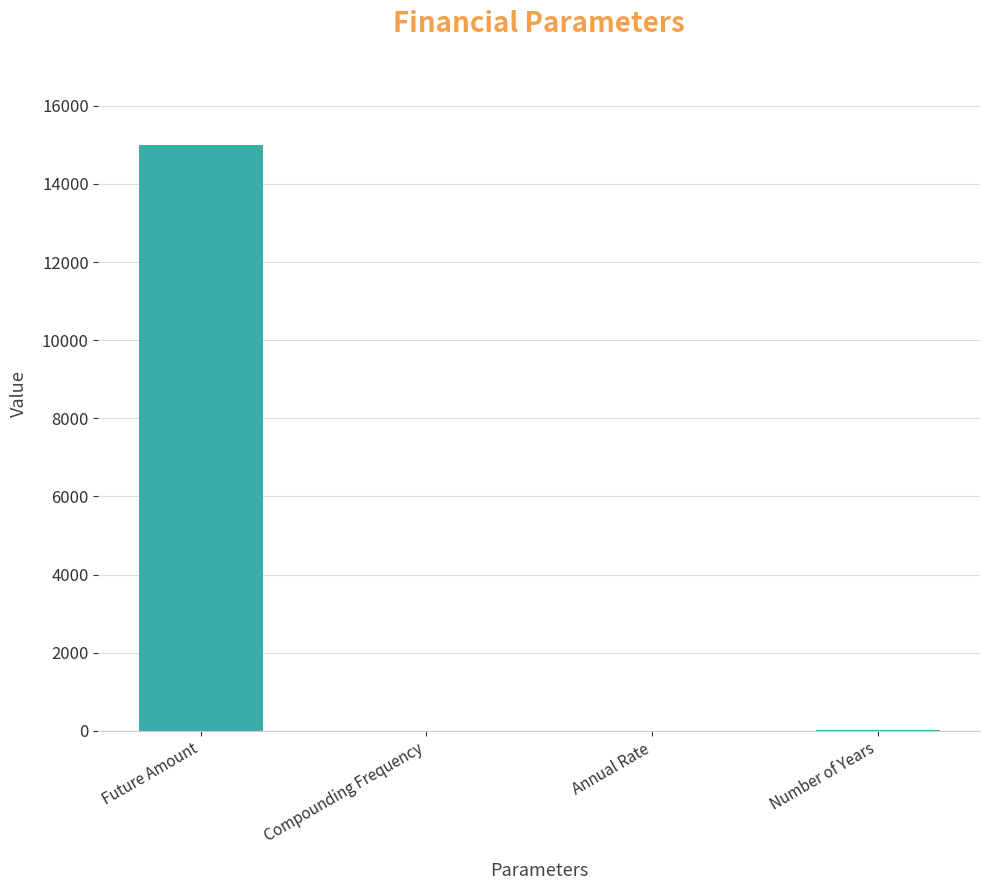

What is the change in value from Future Amount to Number of Years?

-14990.0